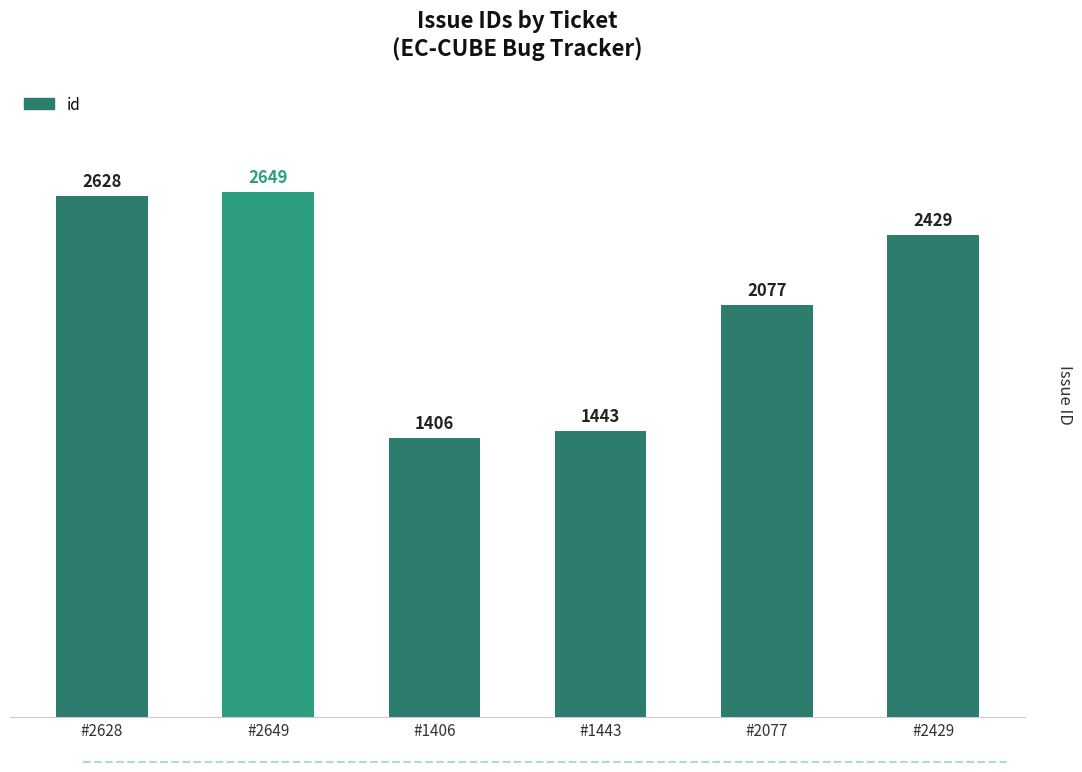

What is the maximum value shown in the chart?

2649